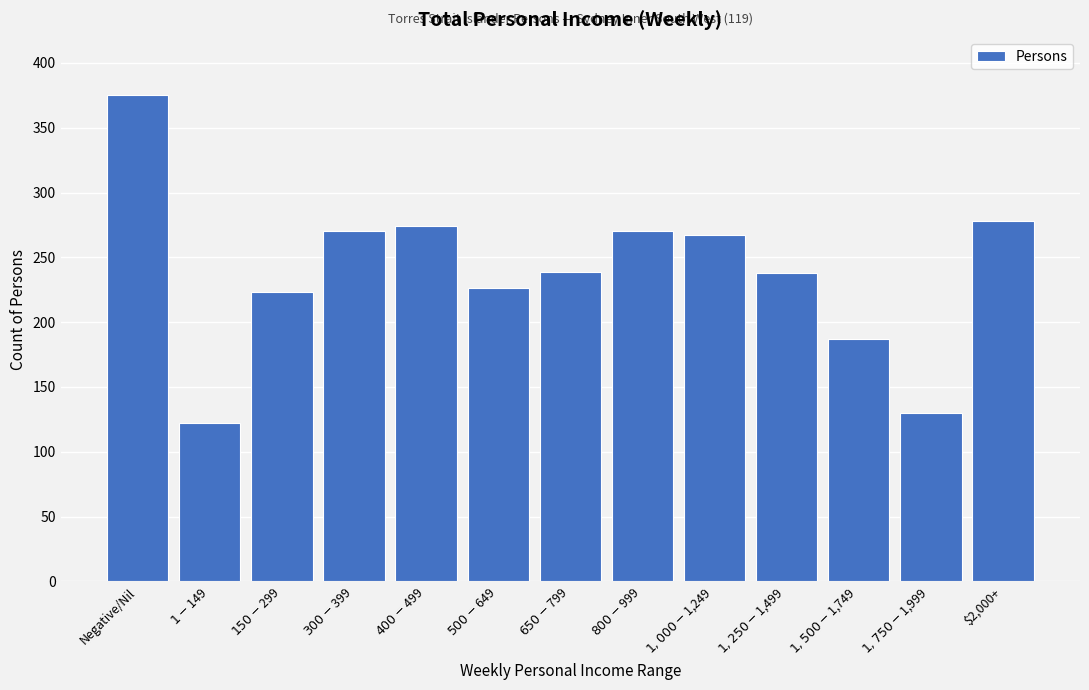

What is the sum of all values?

3099